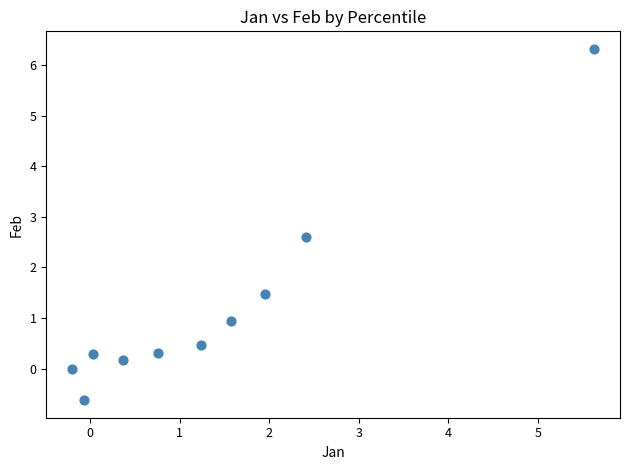

What is the average X value?

1.4